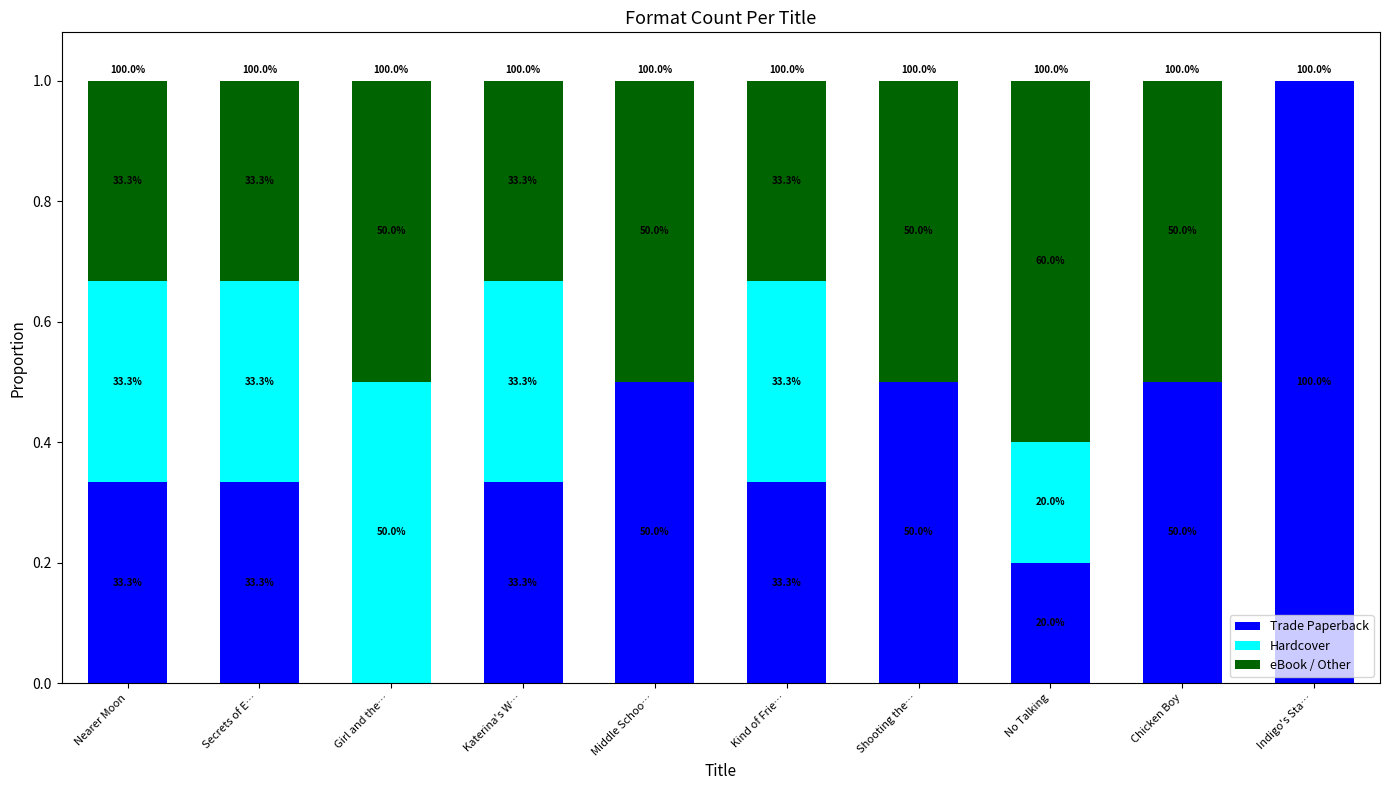

The value of Trade Paperback at Middle Schoo… is 0.5. True or false?

True